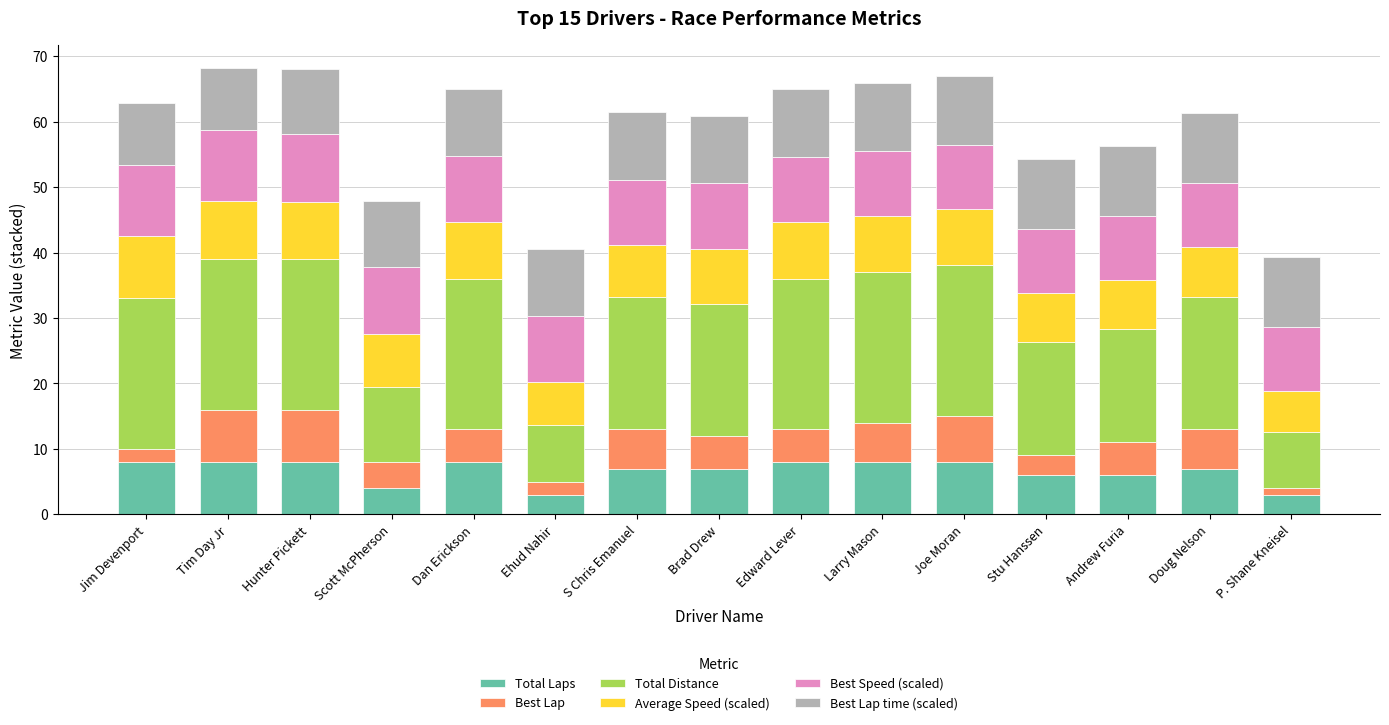

What is the highest value of the Total Laps series?

8.0